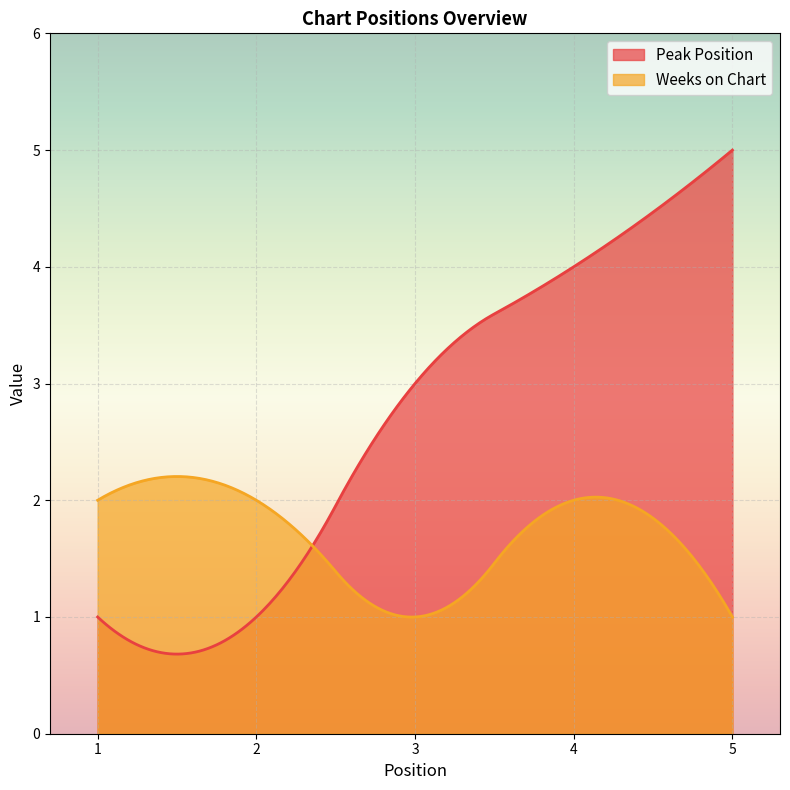

How many lines are shown in the chart?

2